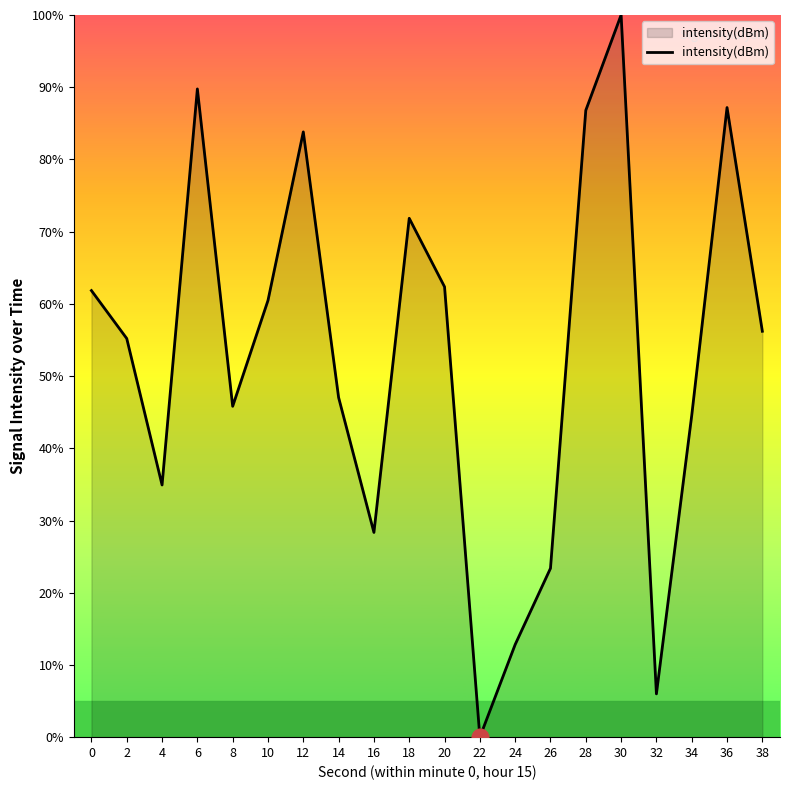

What is the sum of the values at 30 and 32?

106.0